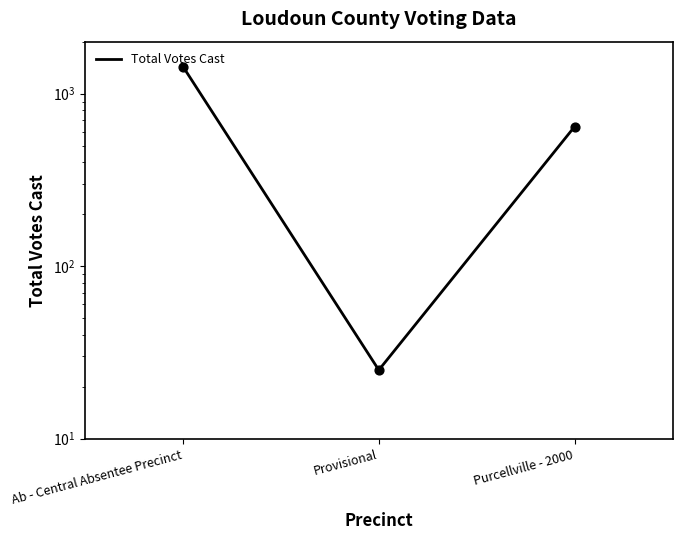

Between Purcellville - 2000 and Ab - Central Absentee Precinct, which is larger?

Ab - Central Absentee Precinct